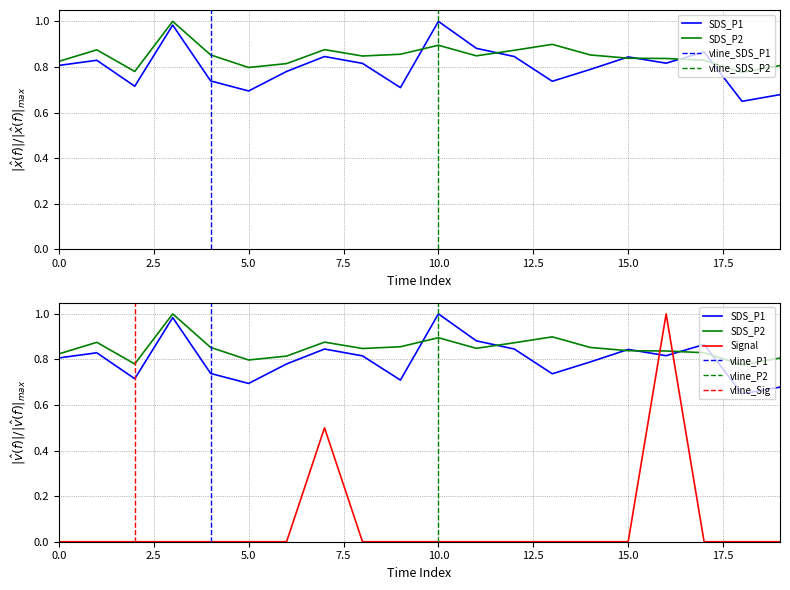

Reading left to right, list all the values displayed in this chart.

SDS_P1: 0.8	0.8	0.7	1.0	0.7	0.7	0.8	0.8	0.8	0.7	1.0	0.9	0.8	0.7	0.8	0.8	0.8	0.9	0.6	0.7
SDS_P2: 0.8	0.9	0.8	1.0	0.9	0.8	0.8	0.9	0.8	0.9	0.9	0.8	0.9	0.9	0.9	0.8	0.8	0.8	0.8	0.8
Signal: 0.0	0.0	0.0	0.0	0.0	0.0	0.0	0.5	0.0	0.0	0.0	0.0	0.0	0.0	0.0	0.0	1.0	0.0	0.0	0.0